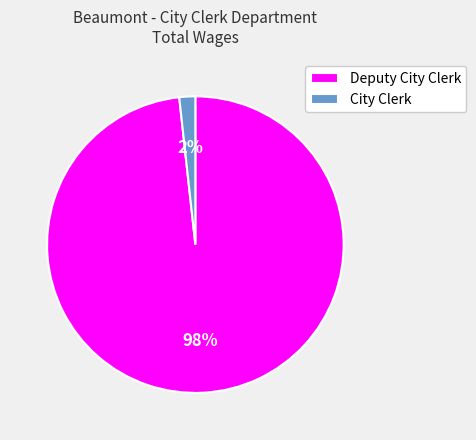

Do City Clerk and Deputy City Clerk together represent more than half of the pie?

Yes